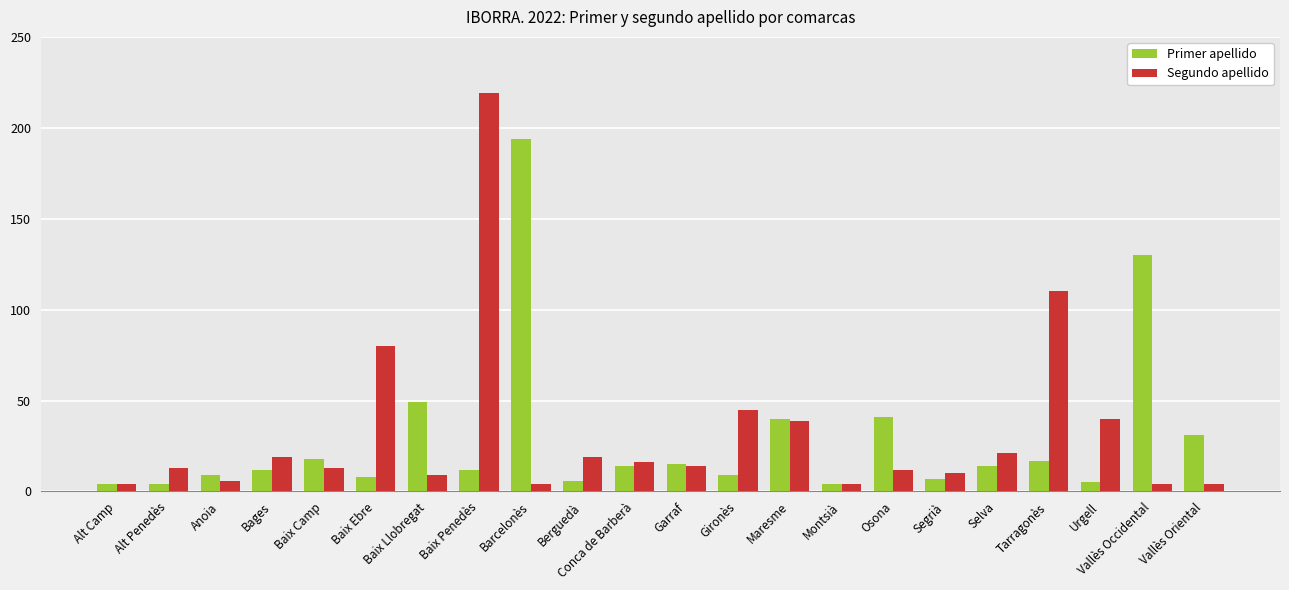

Which category has the highest value in the Primer apellido series?

Barcelonès